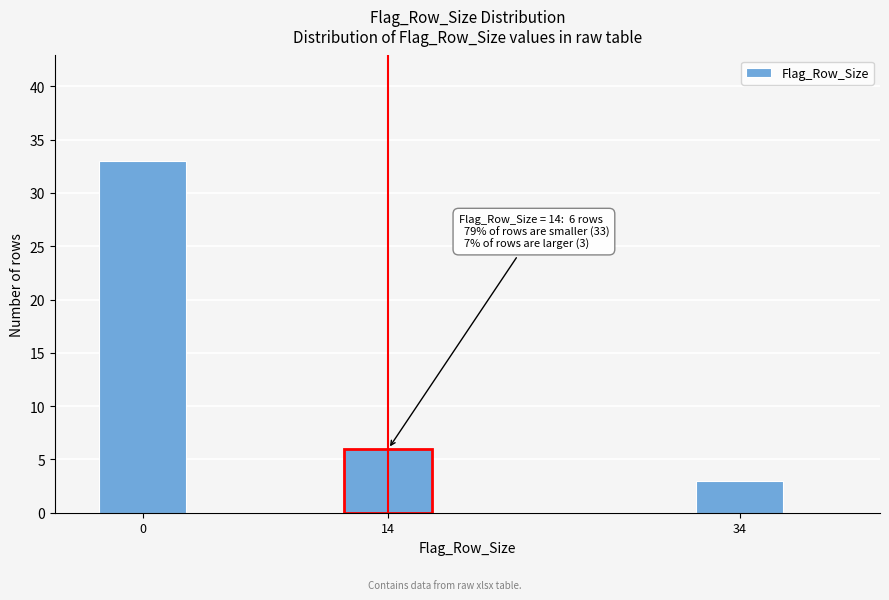

Reading left to right, list all the values displayed in this chart.

33	6	3